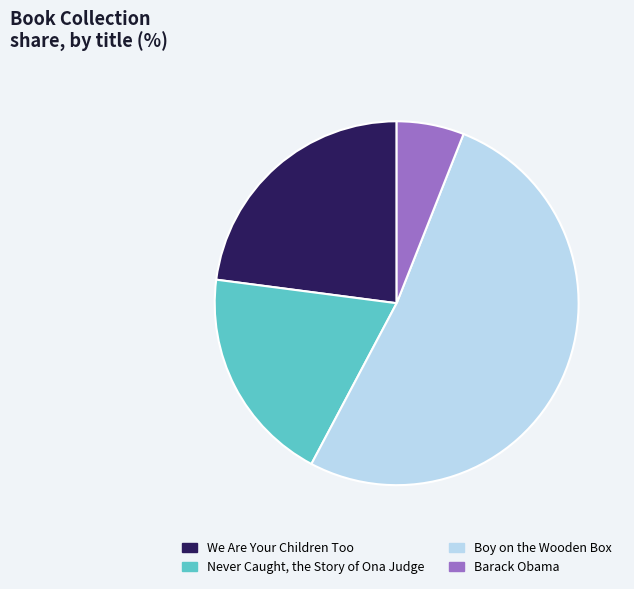

What is the ratio of the value at Never Caught, the Story of Ona Judge to the value at We Are Your Children Too?

0.8